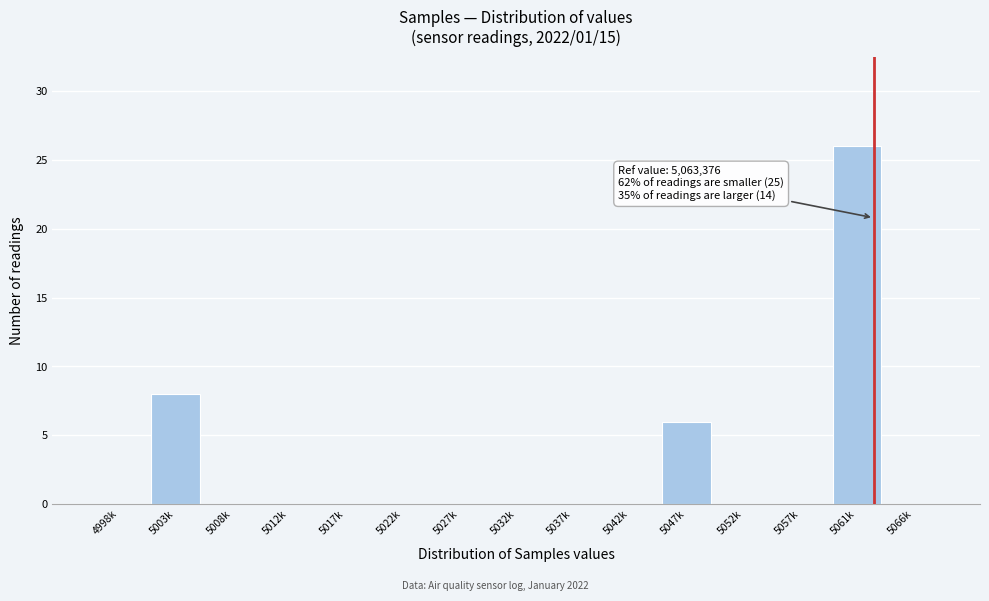

Reading left to right, what are all the values shown in this chart?

4998k=0	5003k=8	5008k=0	5012k=0	5017k=0	5022k=0	5027k=0	5032k=0	5037k=0	5042k=0	5047k=6	5052k=0	5057k=0	5061k=26	5066k=0